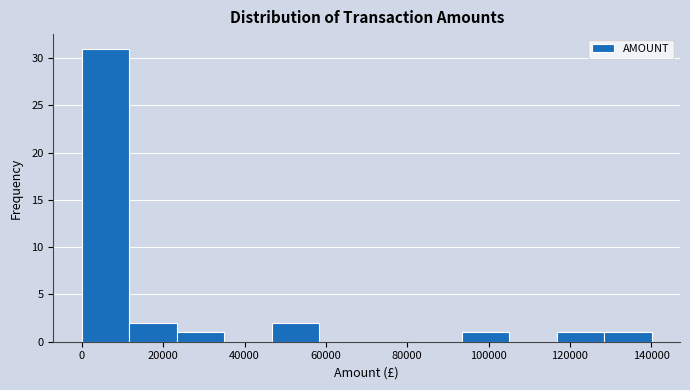

Which range on the x-axis has the tallest bar?

0 to 12000